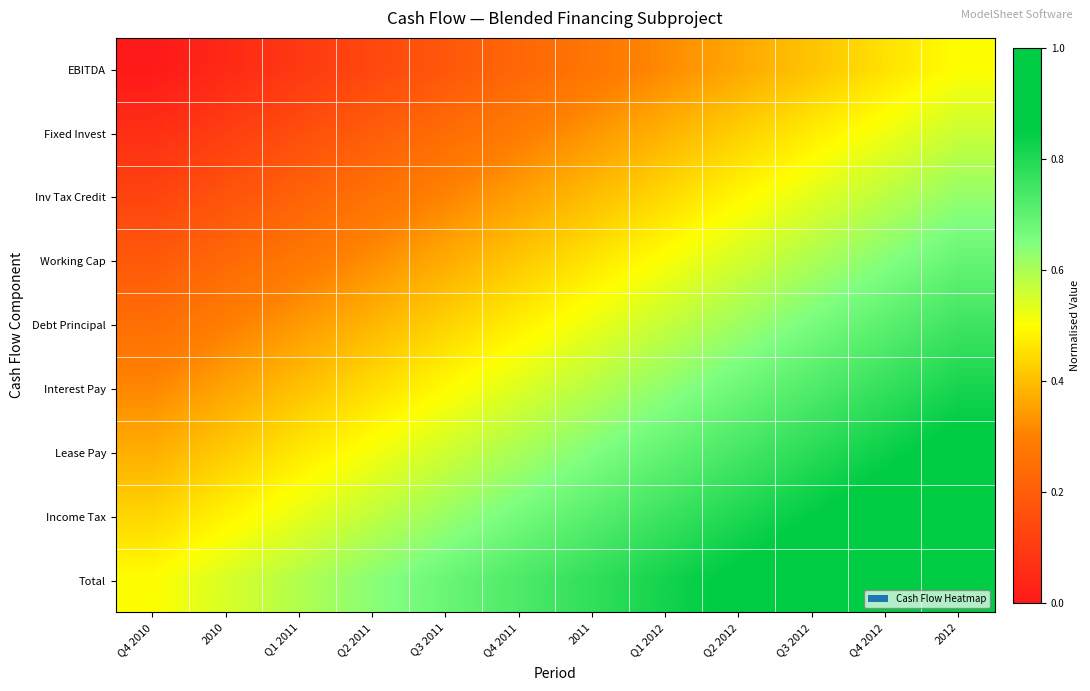

What is the total value across all series at Q3 2011?

3.9